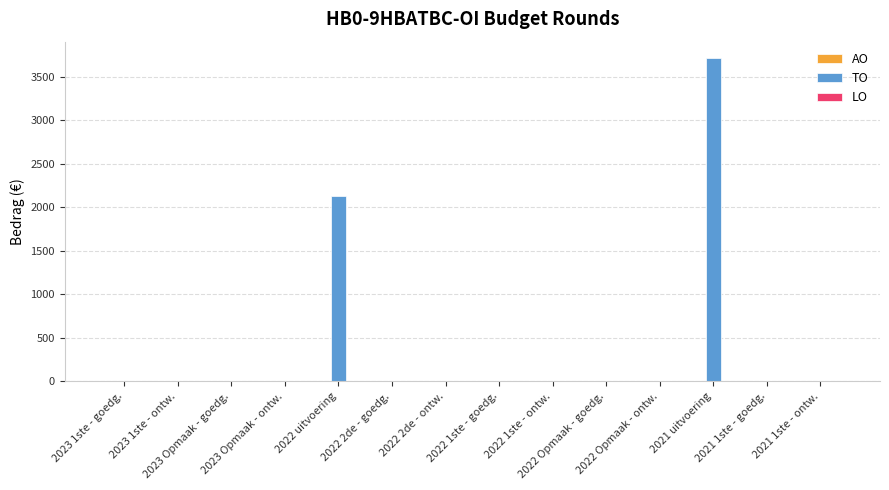

What is the maximum value shown in the chart?

3718